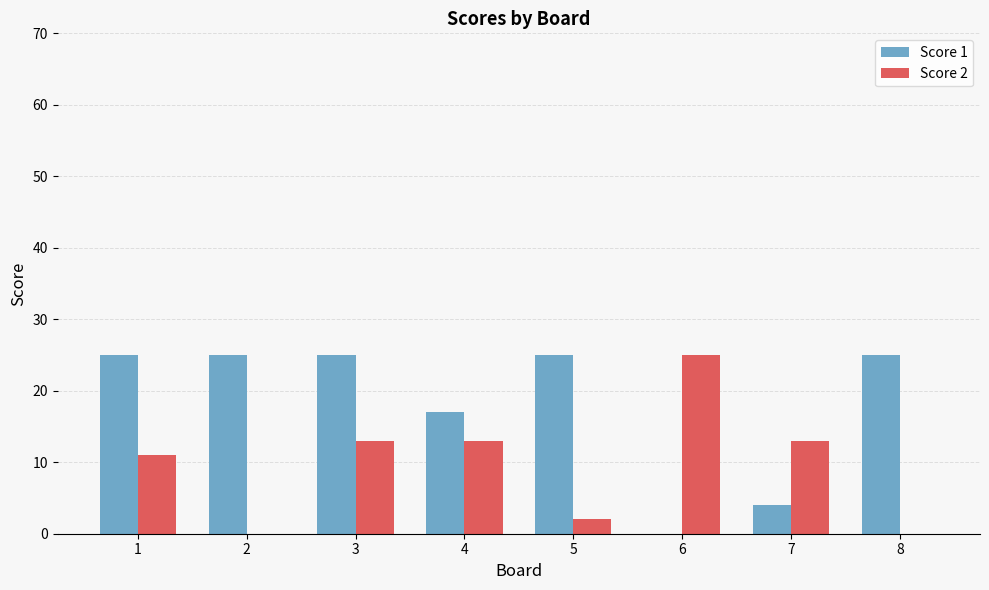

What is the sum of the Score 1 values at 7 and 8?

29